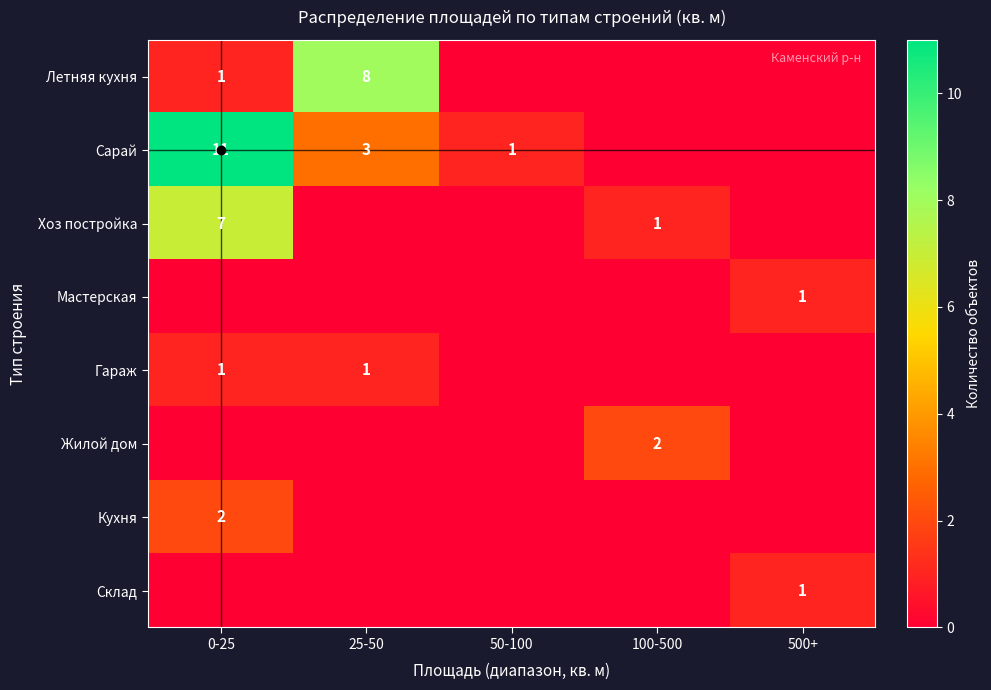

Is it true that Хоз постройка equals 0 at 100-500?

False